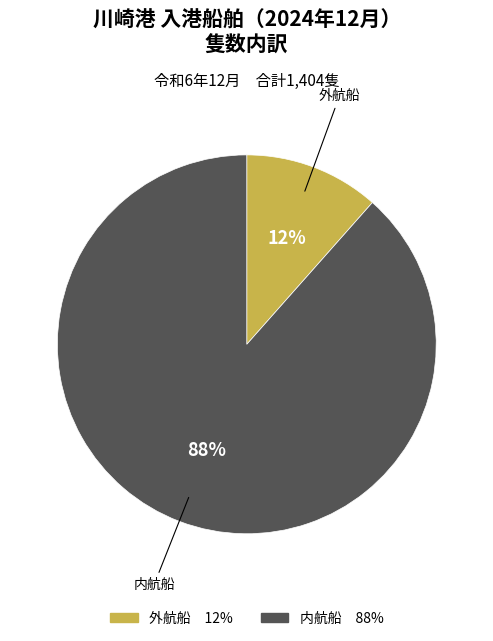

Do 外航船 and 内航船 together represent more than half of the pie?

Yes